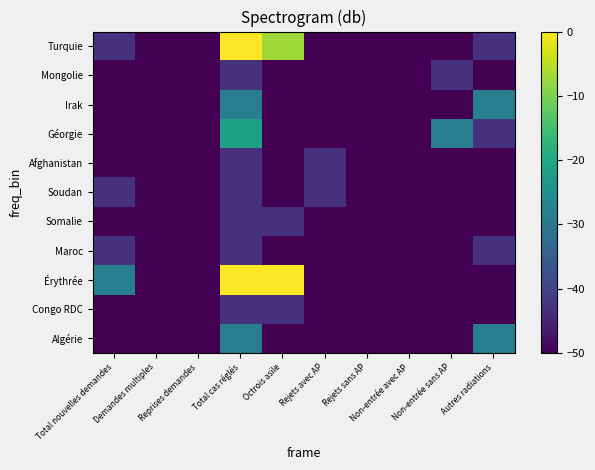

What is the total value across all series at Reprises demandes?

-550.0